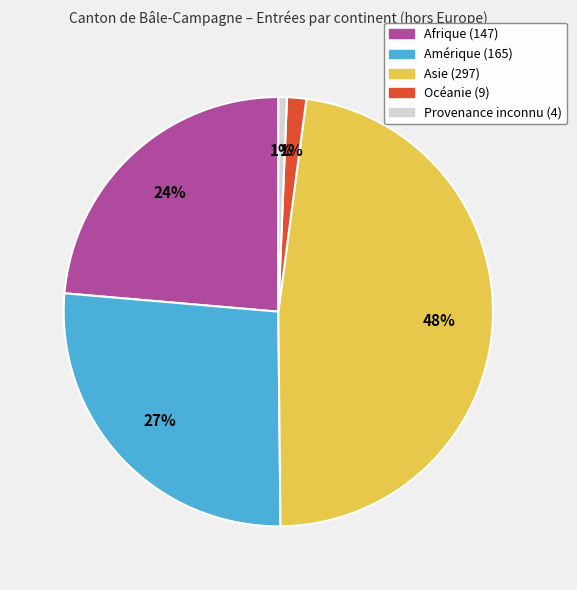

True or false: Océanie accounts for 12% of the total.

False